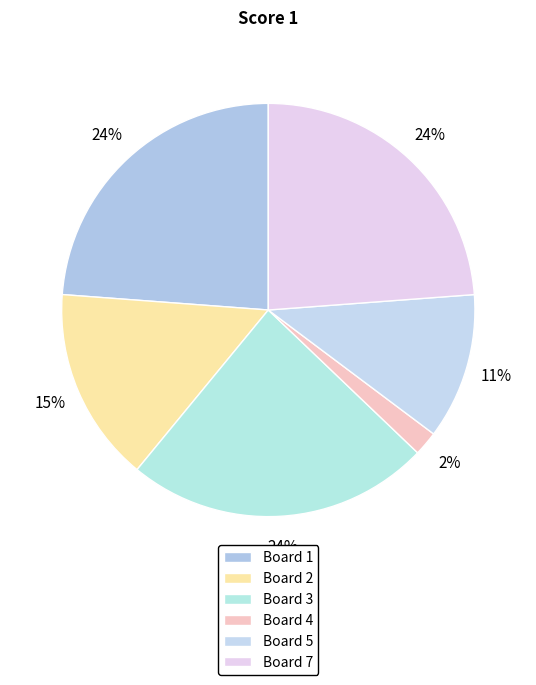

How many slices are in this pie chart?

6